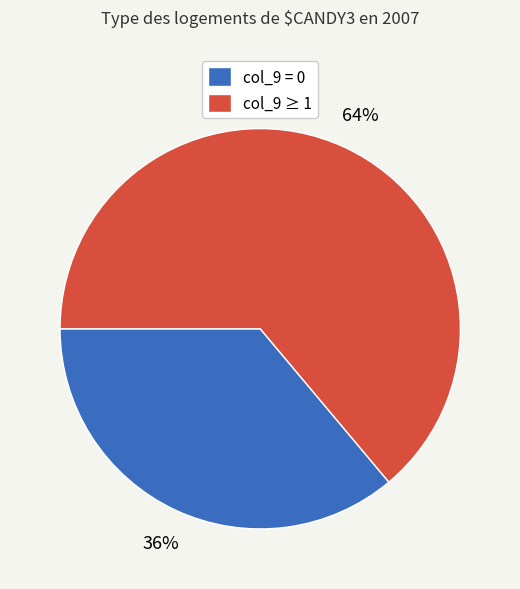

The col_9 ≥ 1 slice represents 64% of the pie. True or false?

True